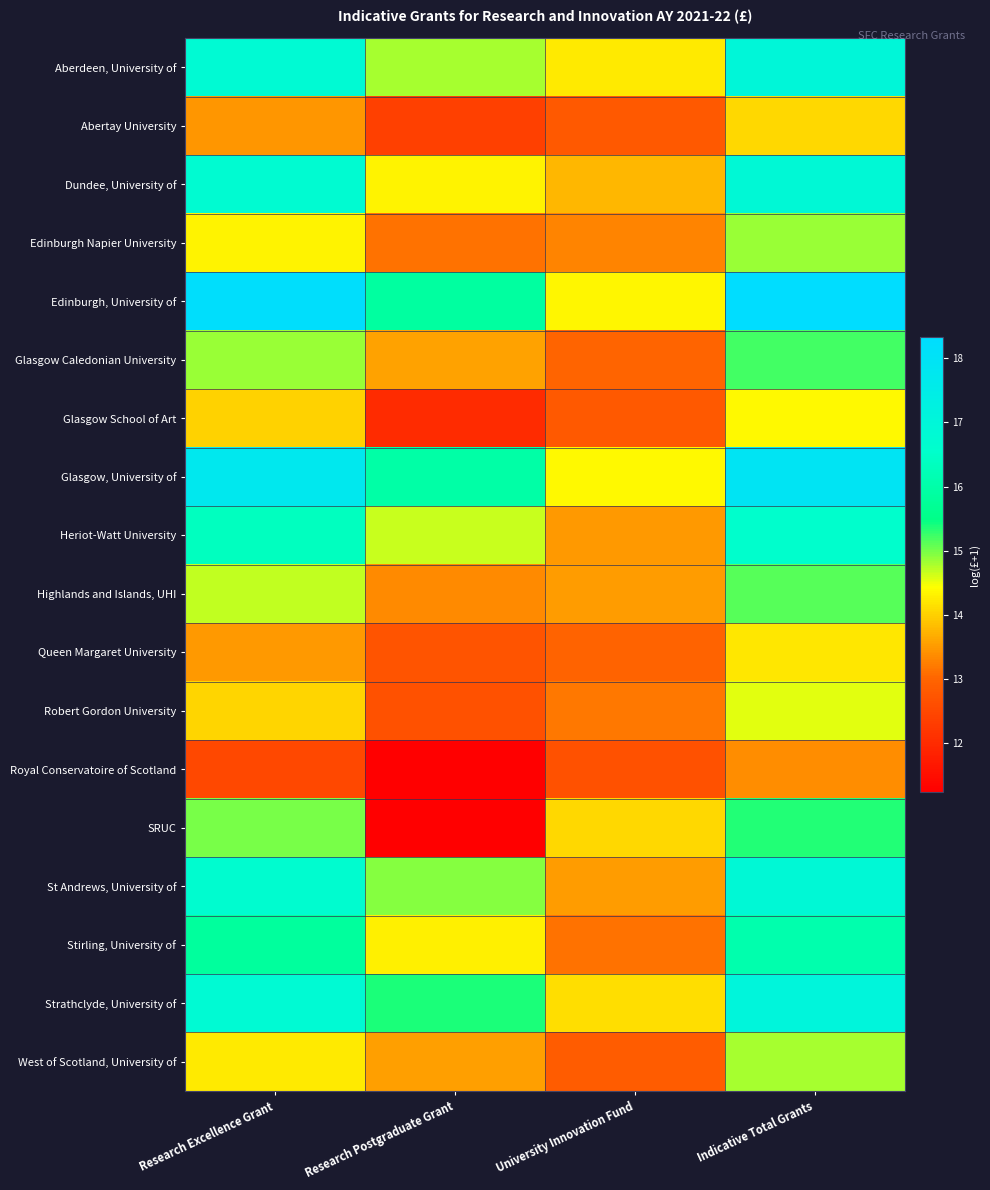

Which series changed the most between Research Excellence Grant and Indicative Total Grants?

Royal Conservatoire of Scotland